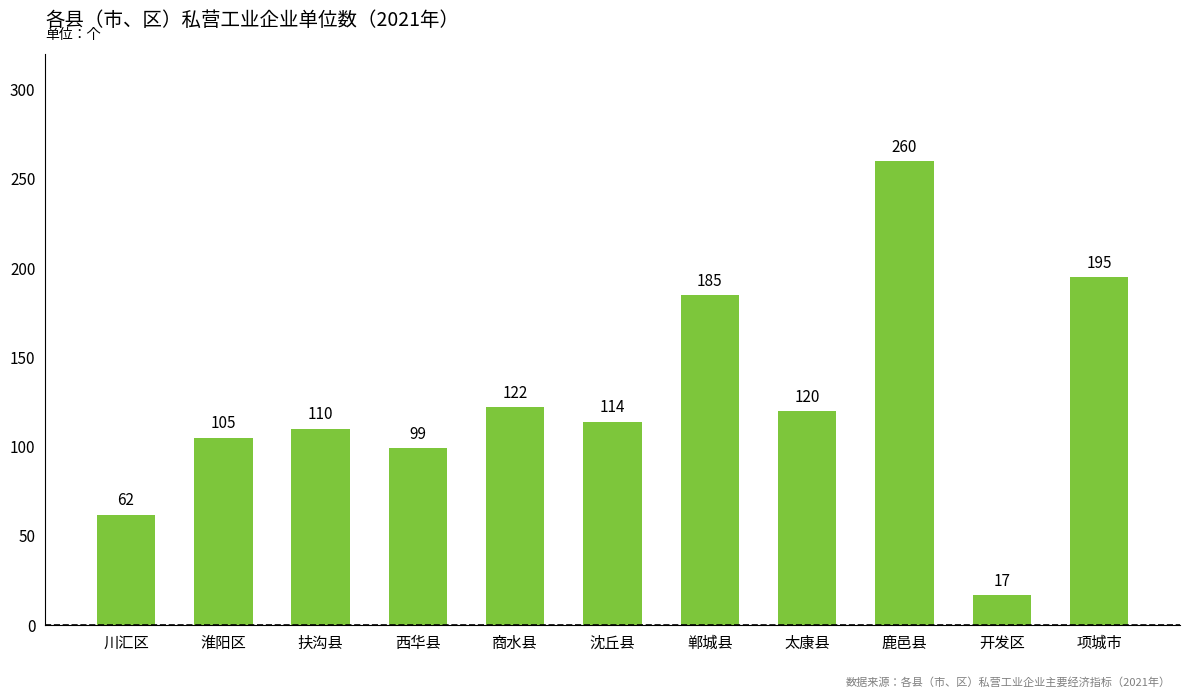

What is the approximate value at 开发区?

17